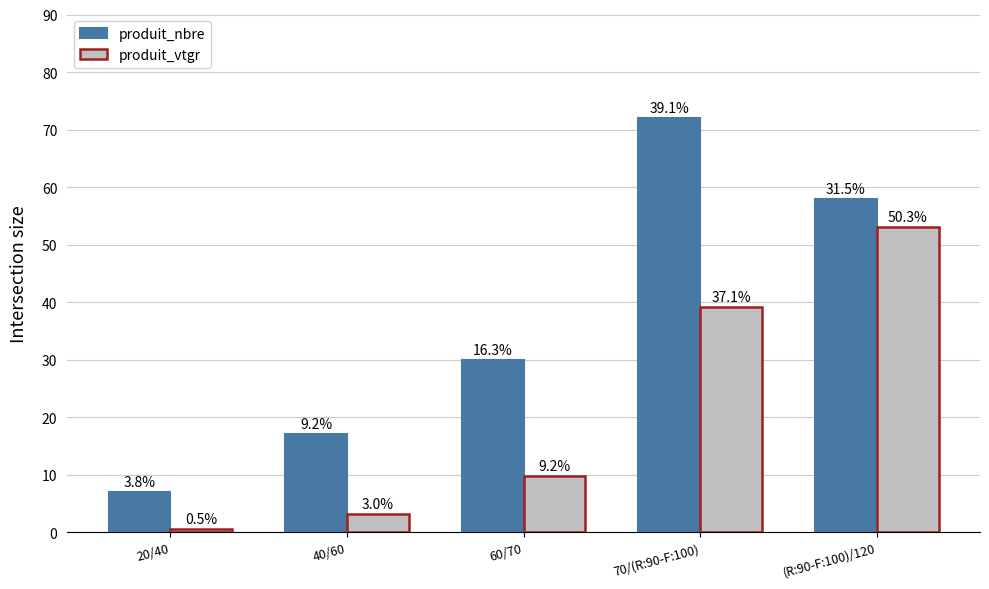

How many bars are there in each group?

2